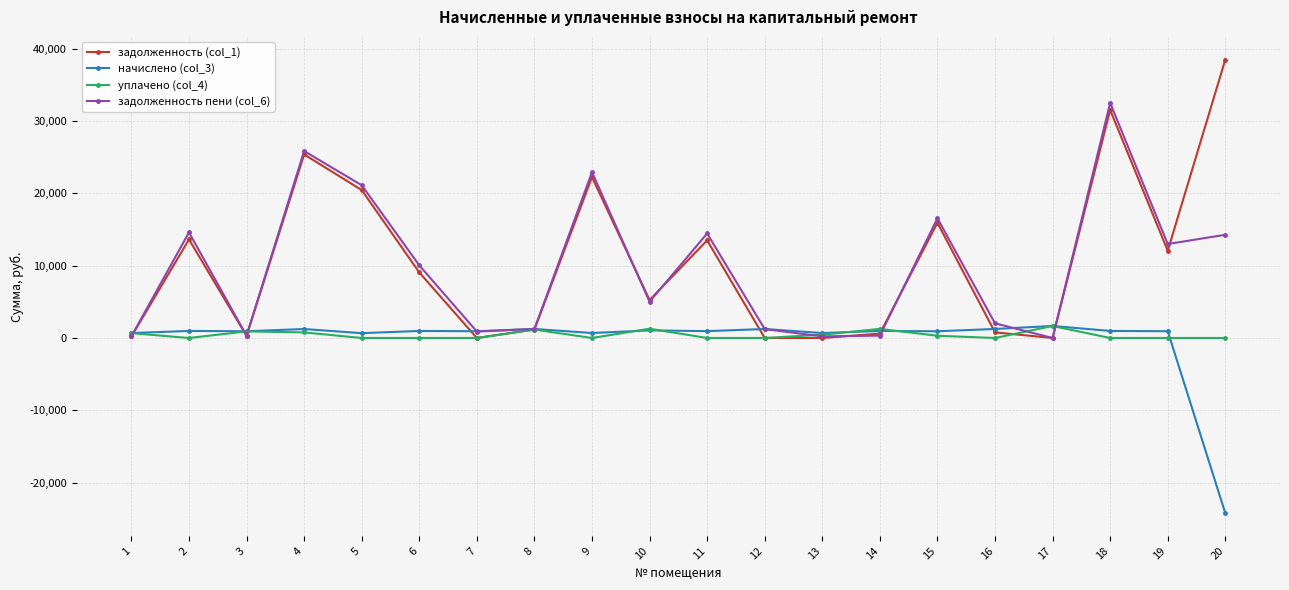

At which category is the sum across all series the highest?

18